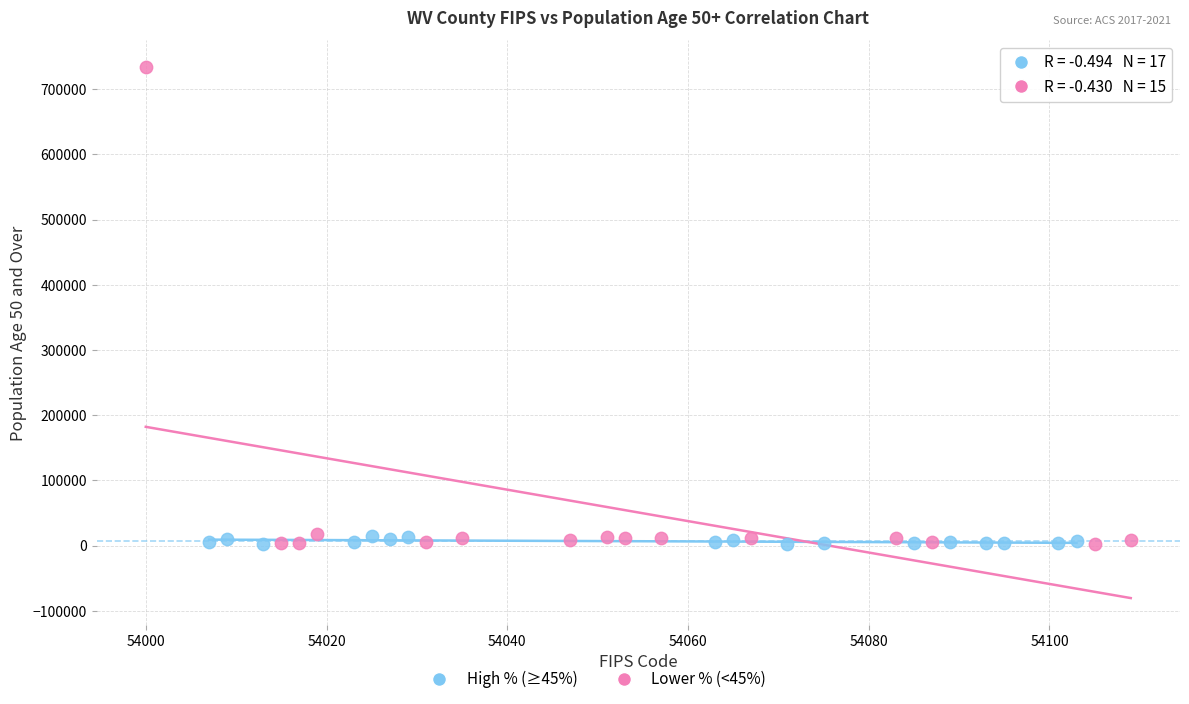

Which series has the widest spread of Y values?

Lower % (<45%)